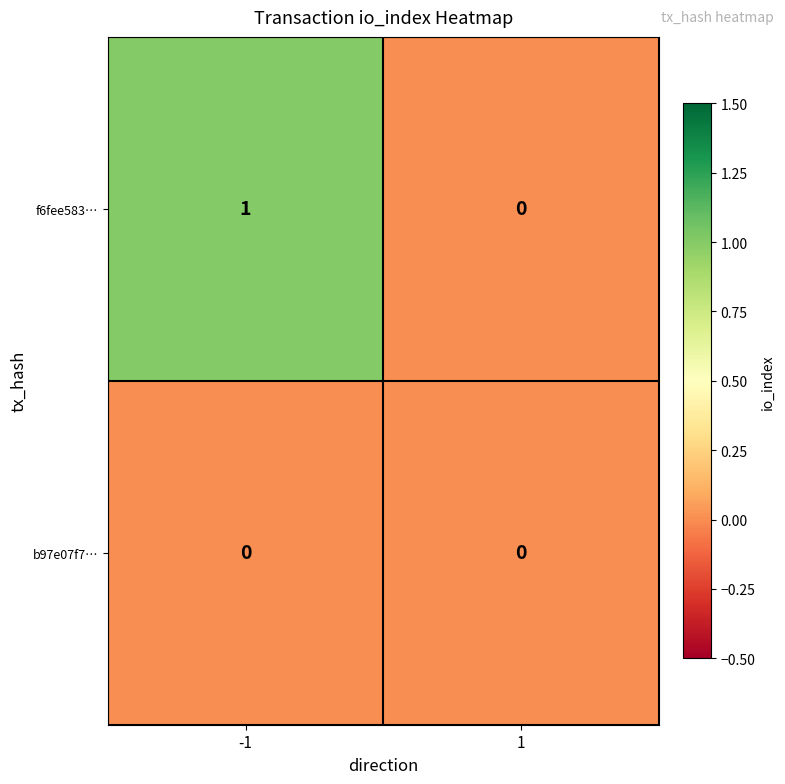

What is the maximum value shown in the chart?

1